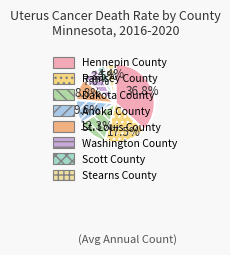

Between Scott County and Ramsey County, which is larger?

Ramsey County